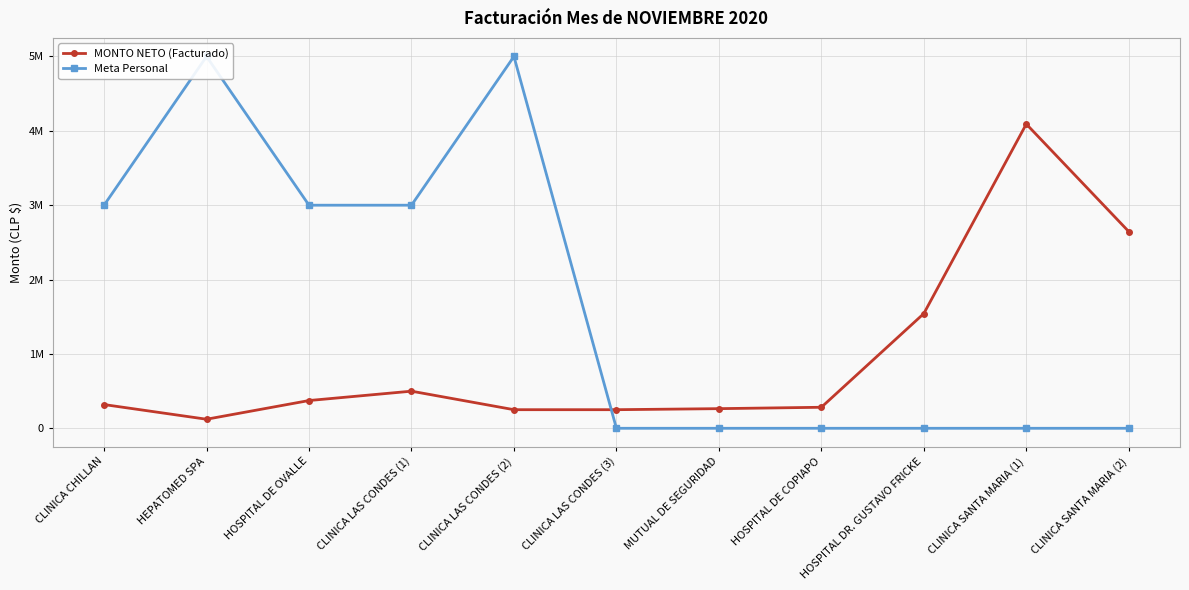

How many data points does each series have?

11